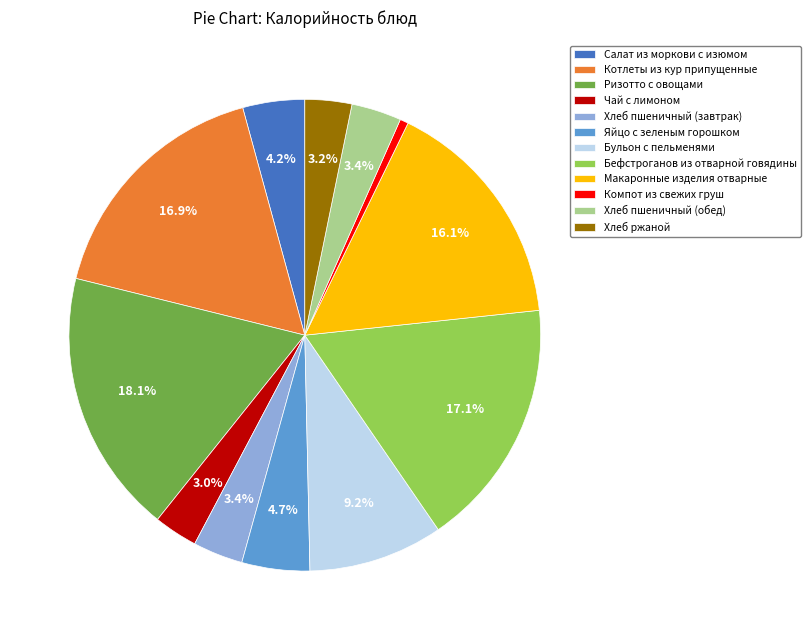

Is the sum of Яйцо с зеленым горошком and Чай с лимоном greater than half?

No